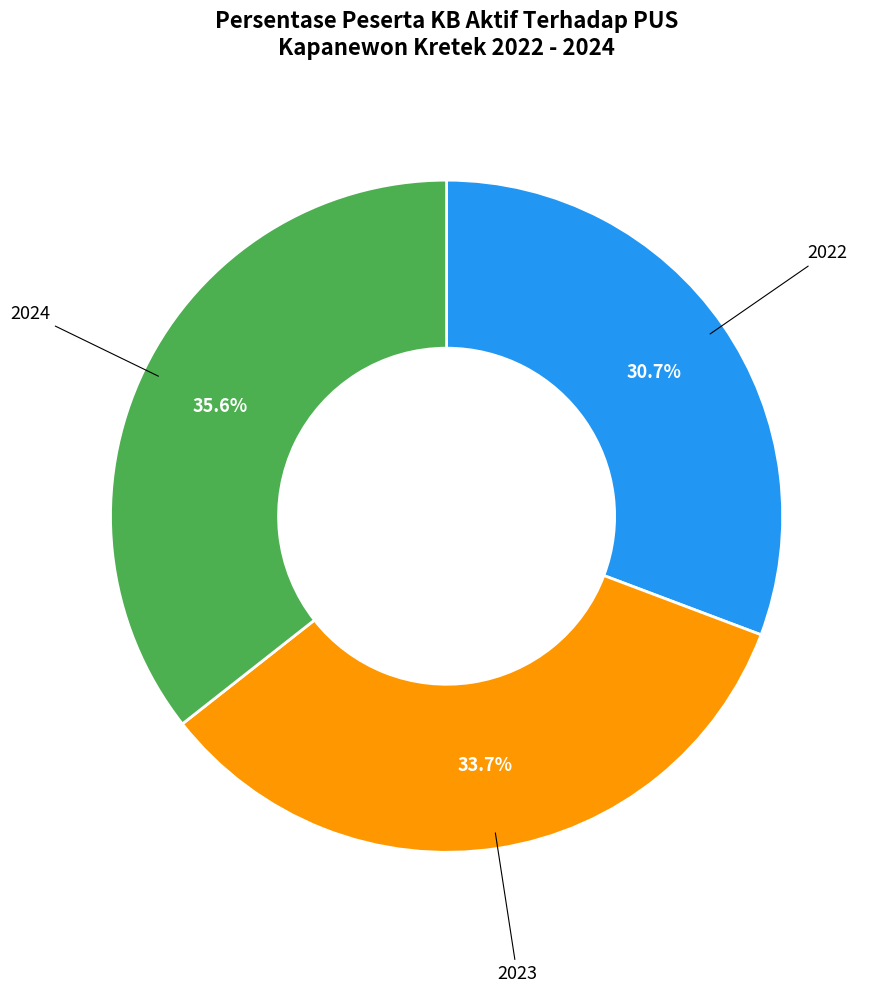

Does any single category account for the majority?

No